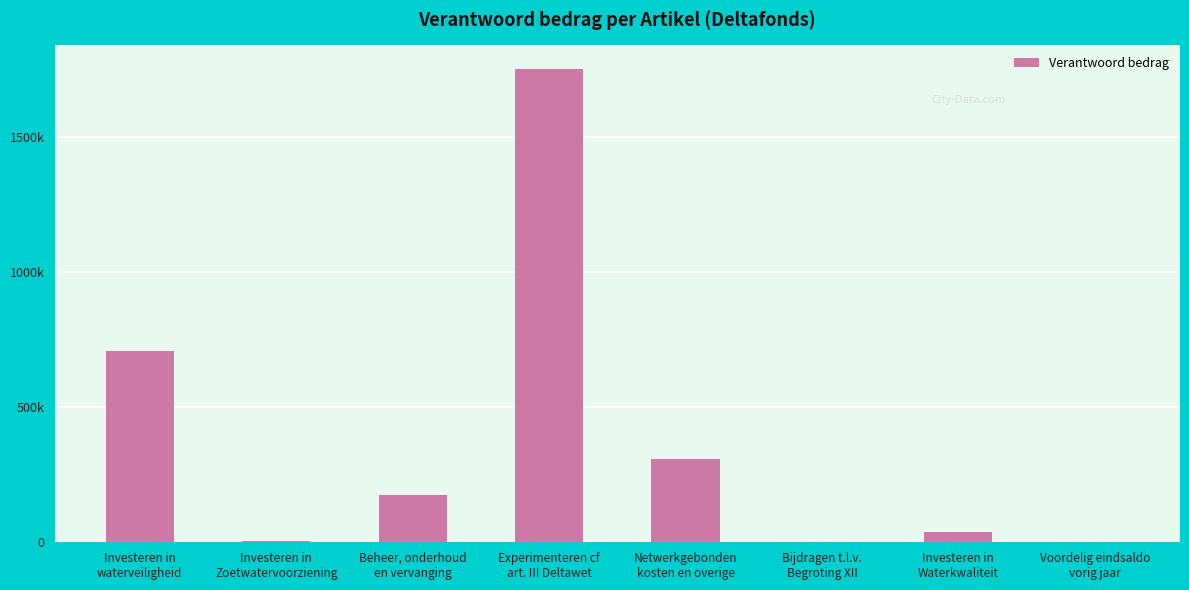

Are the bars horizontal?

No